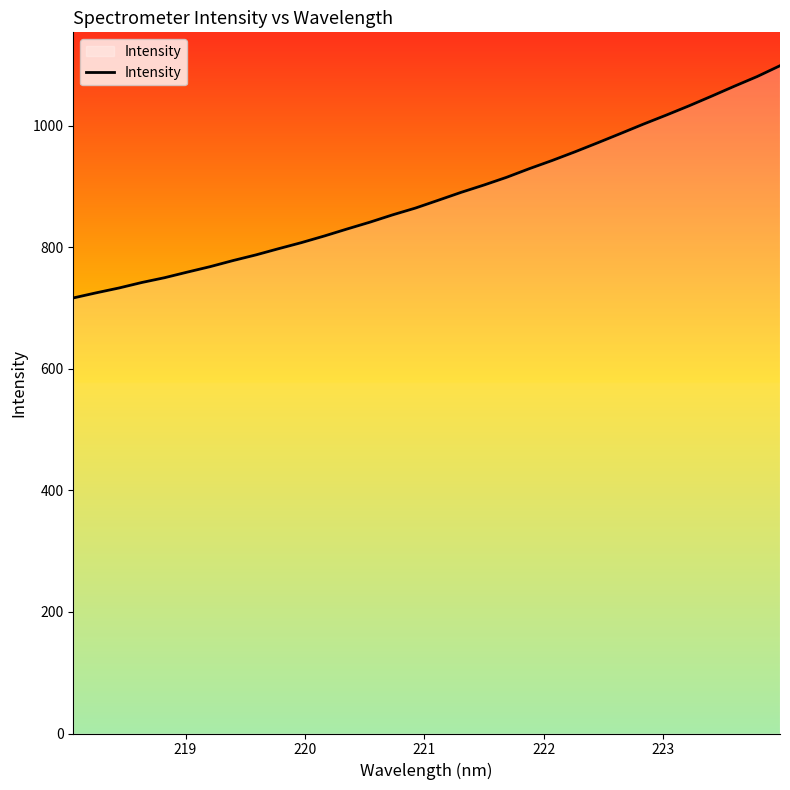

What is the greatest value displayed?

1098.9